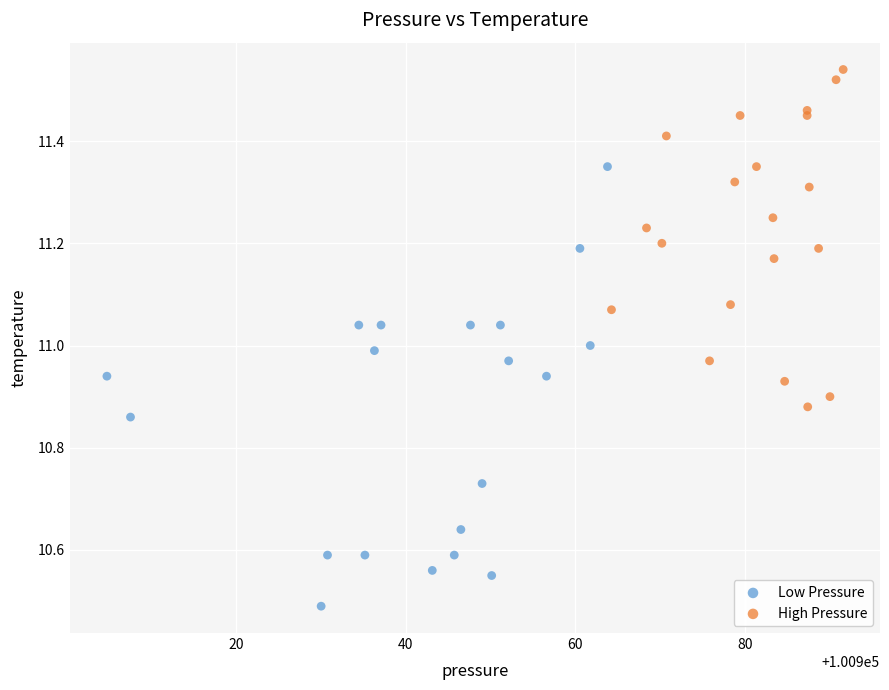

Which series reaches the maximum Y coordinate?

High Pressure